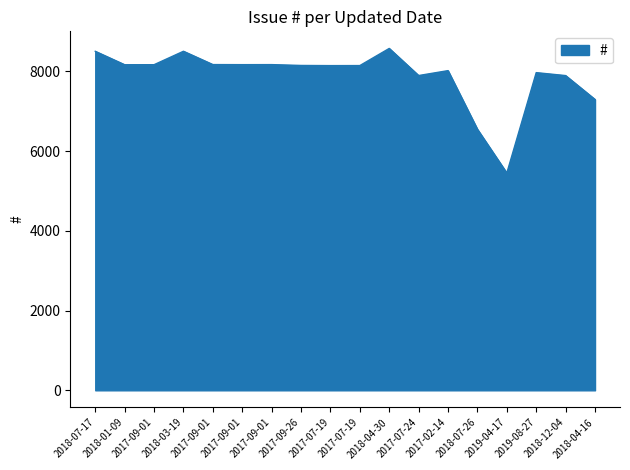

True or false: the data has more than 2 interior local peaks.

True